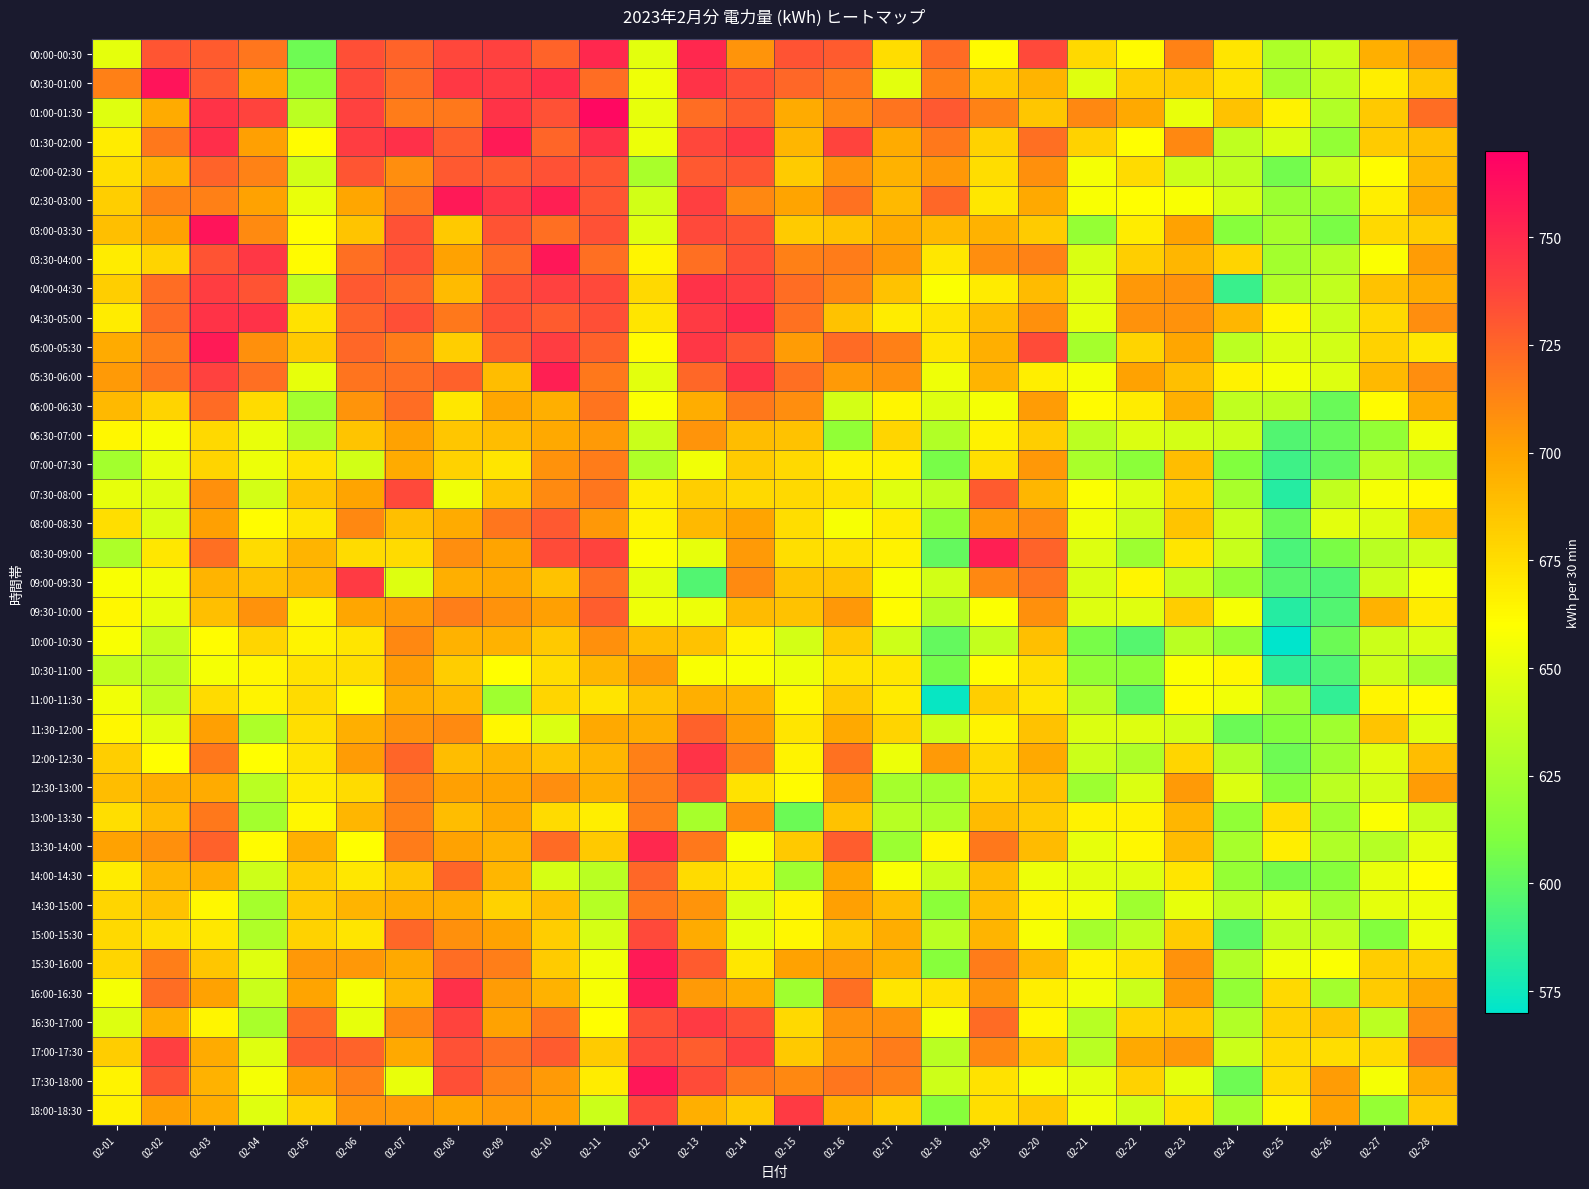

What is the maximum value shown in the chart?

766